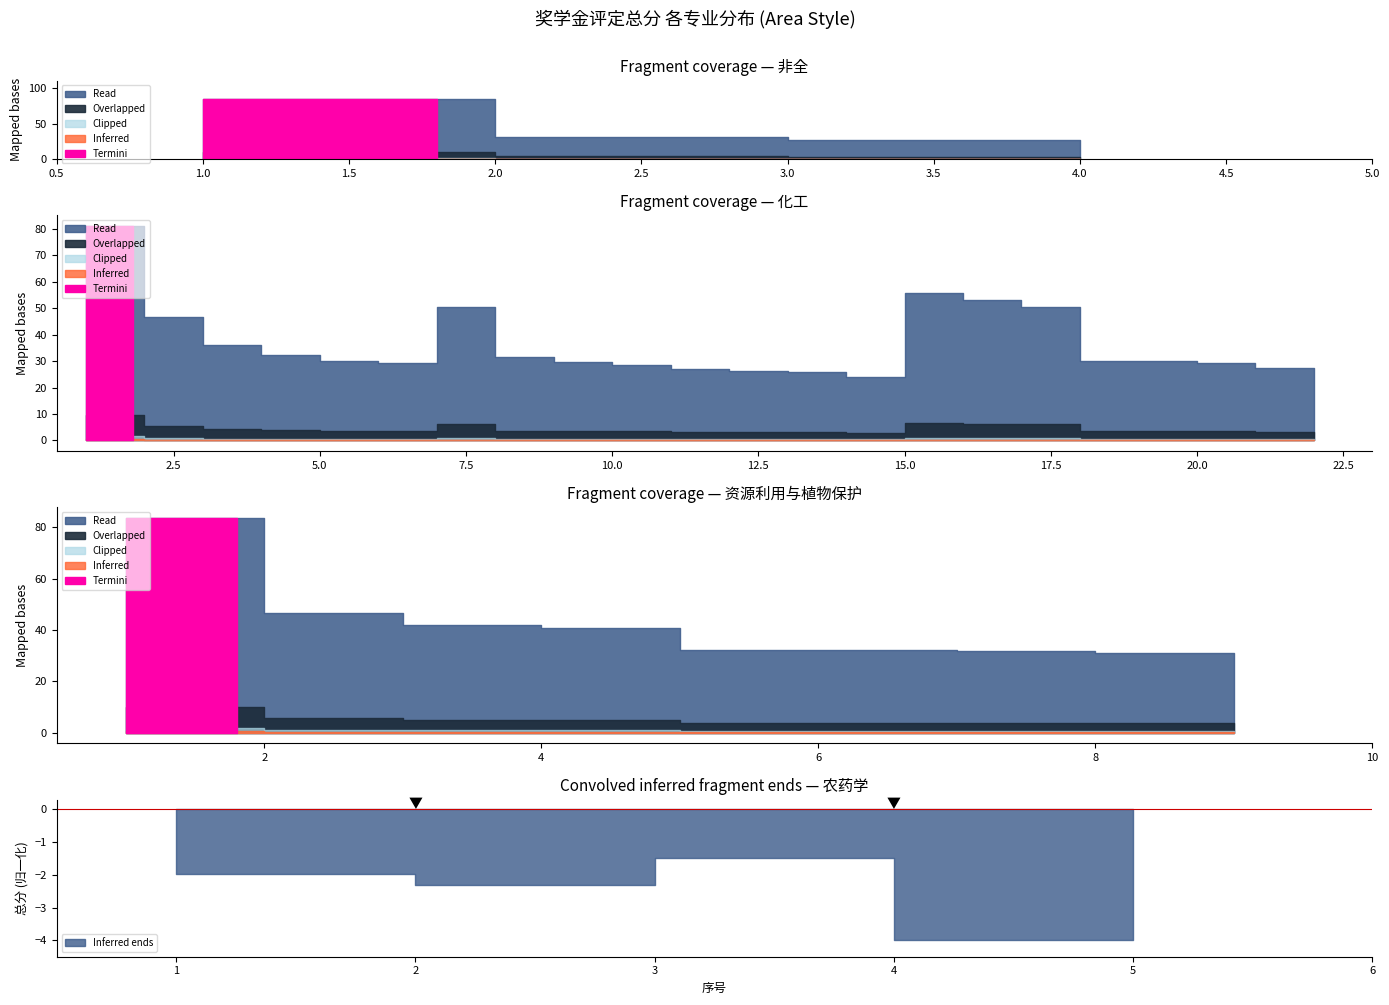

Reading right to left, extract all data points from this chart.

总分: 21=27.0	20=27.4	19=29.2	18=29.9	17=30.1	16=50.5	15=53.2	14=55.8	13=24.2	12=25.9	11=26.2	10=27.1	9=28.5	8=29.7	7=31.4	6=50.5	5=29.5	4=30.1	3=32.3	2=36.2	1=46.8	0=81.1
化工_序号: 21=22.0	20=21.0	19=20.0	18=19.0	17=18.0	16=17.0	15=16.0	14=15.0	13=14.0	12=13.0	11=12.0	10=11.0	9=10.0	8=9.0	7=8.0	6=7.0	5=6.0	4=5.0	3=4.0	2=3.0	1=2.0	0=1.0